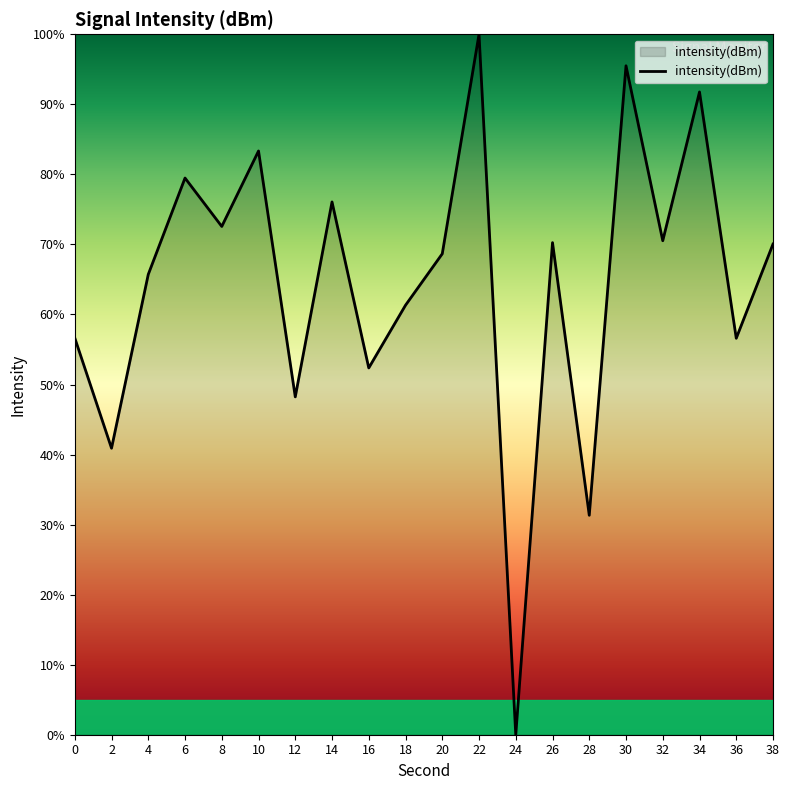

True or false: the data shows 123.6 at 26.

False